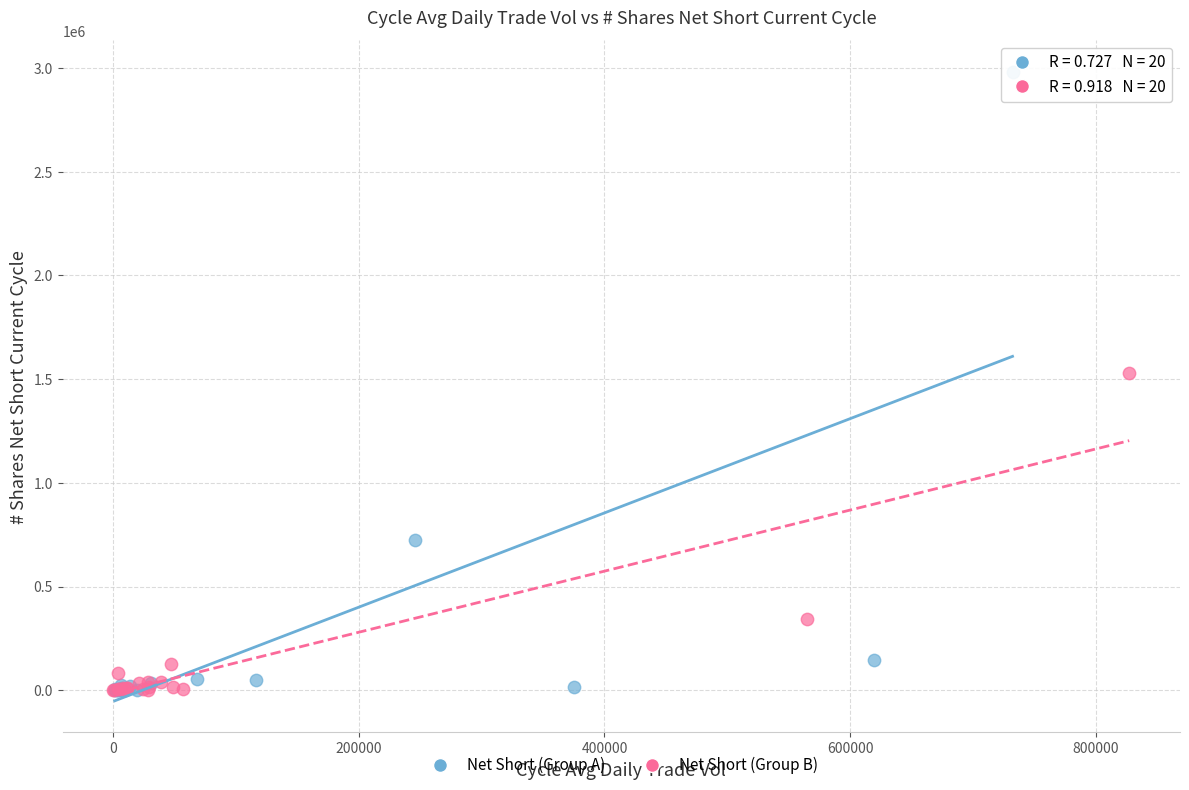

Which series has the largest Y range (max minus min)?

Net Short (Group A)